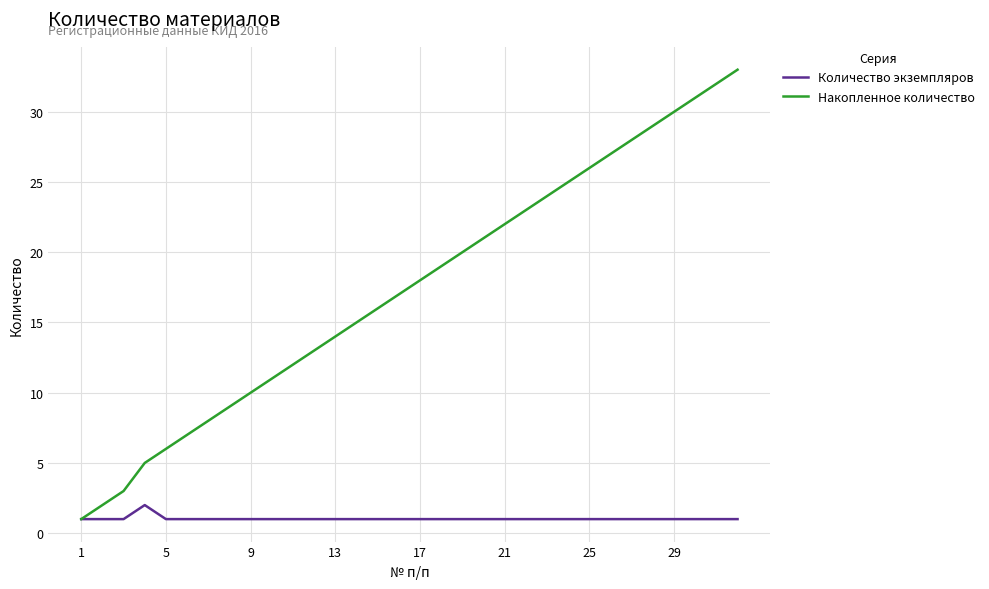

Reading right to left, extract all data points from this chart.

Количество экземпляров: 1	1	1	1	1	1	1	1	1	1	1	1	1	1	1	1	1	1	1	1	1	1	1	1	1	1	1	1	2	1	1	1
Накопленное количество: 33	32	31	30	29	28	27	26	25	24	23	22	21	20	19	18	17	16	15	14	13	12	11	10	9	8	7	6	5	3	2	1